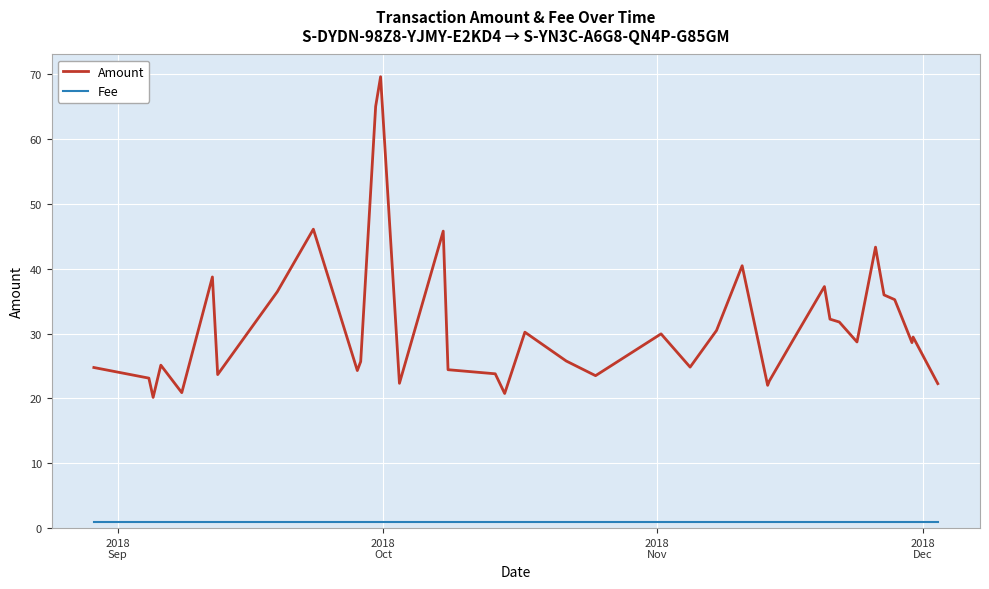

What is the difference between the maximum and minimum values in the Amount series?

49.5